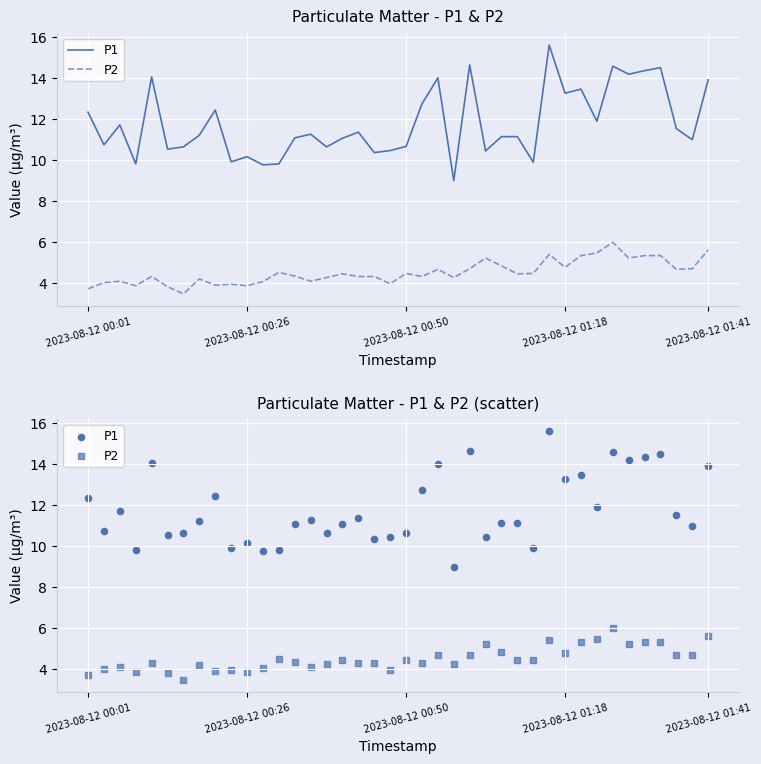

Is the value of P1 at 35 greater than the value of P2 at 14?

Yes